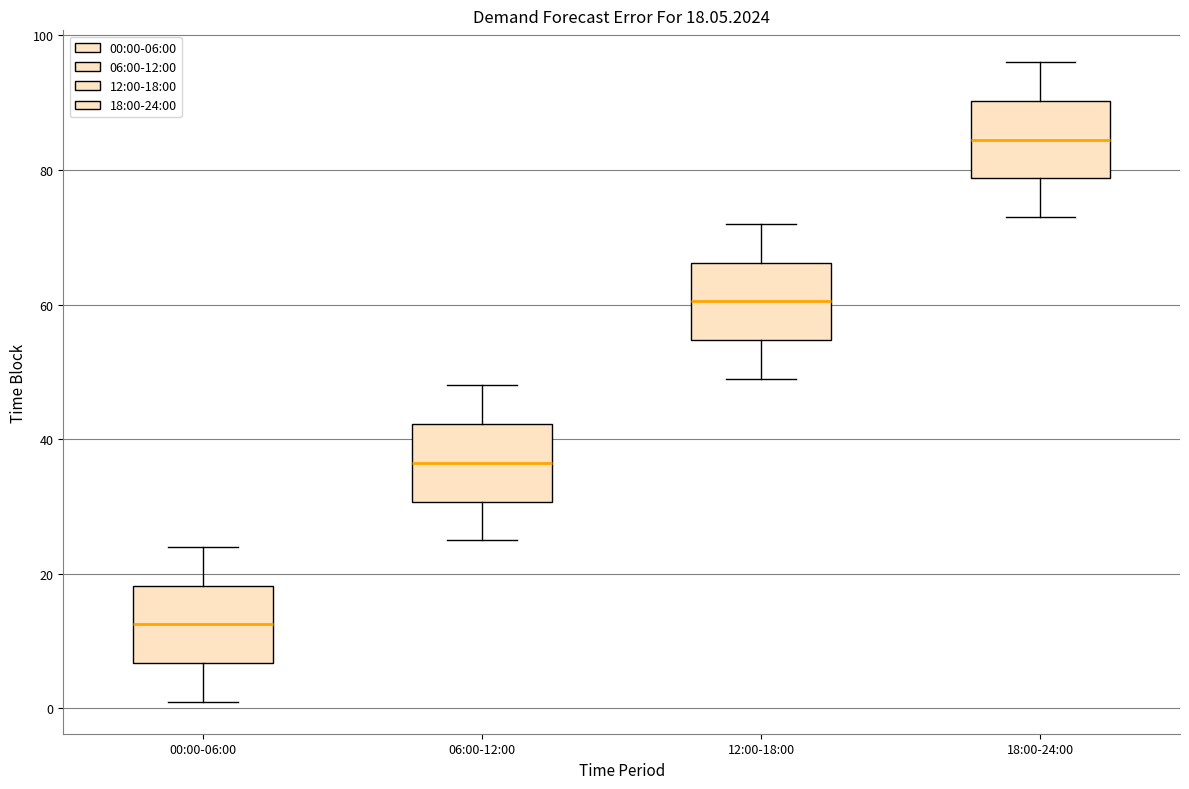

Which box's median line is the highest?

18:00-24:00